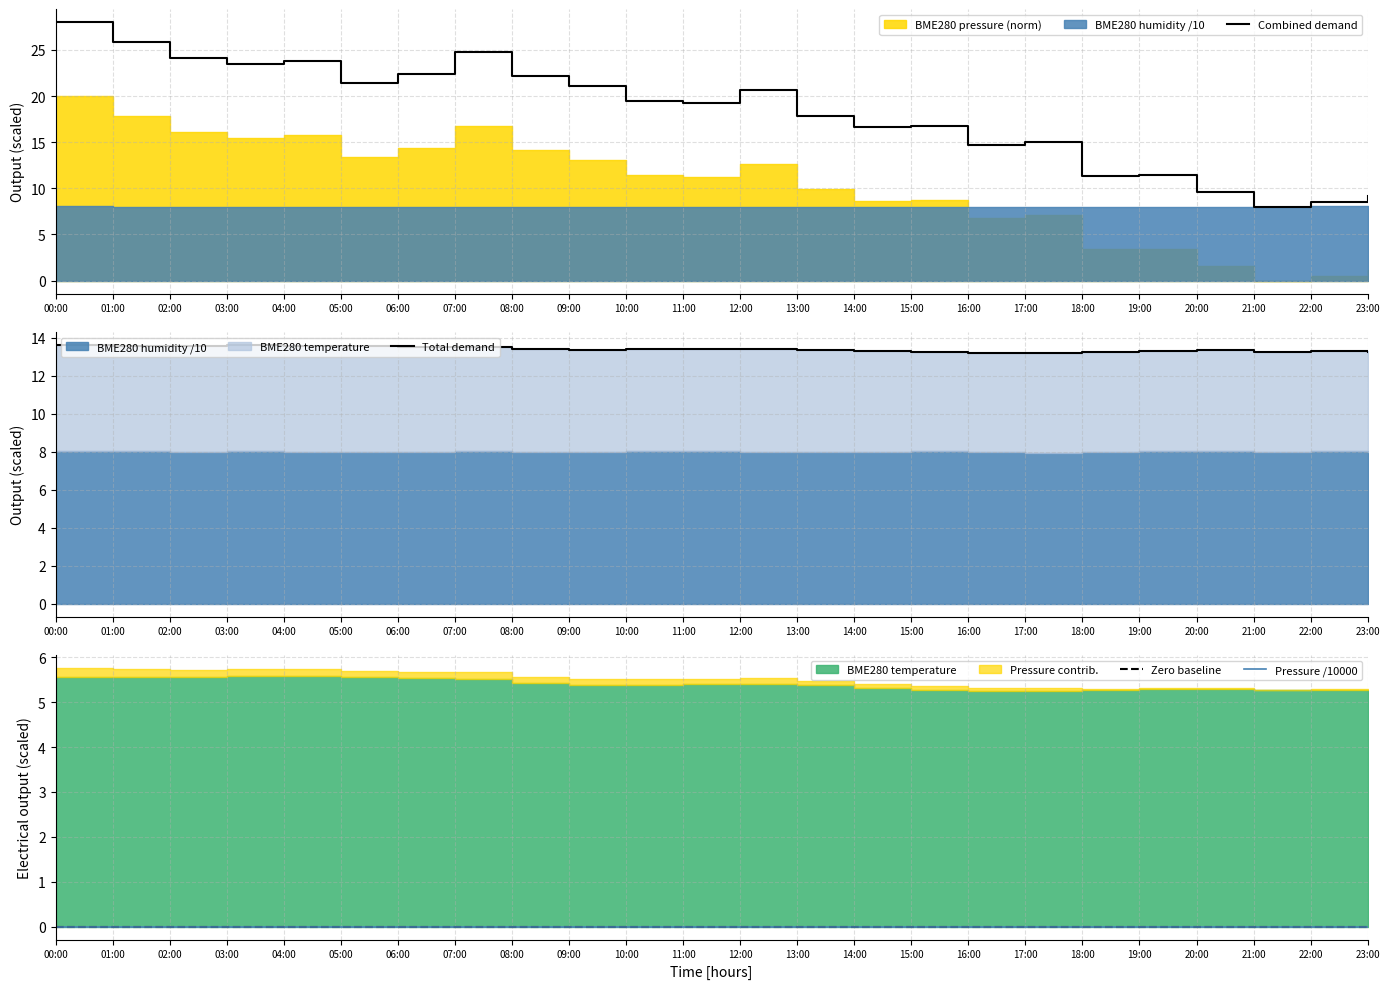

At which category is the sum across all series the highest?

00:00